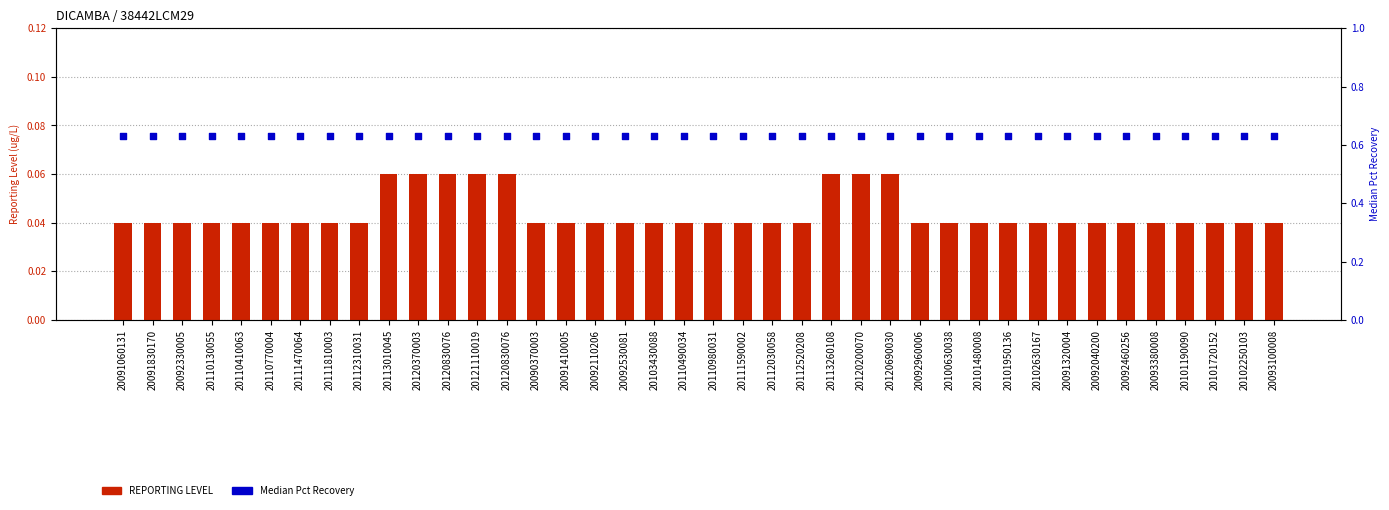

What are all the series names shown in the legend?

REPORTING LEVEL, Median Pct Recovery